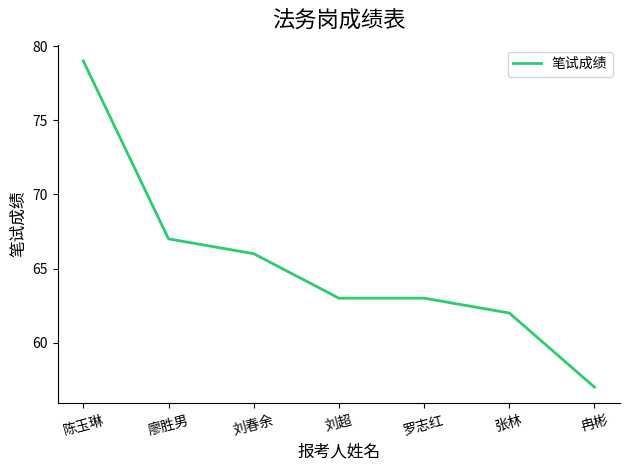

Which has a higher value, 陈玉琳 or 刘超?

陈玉琳